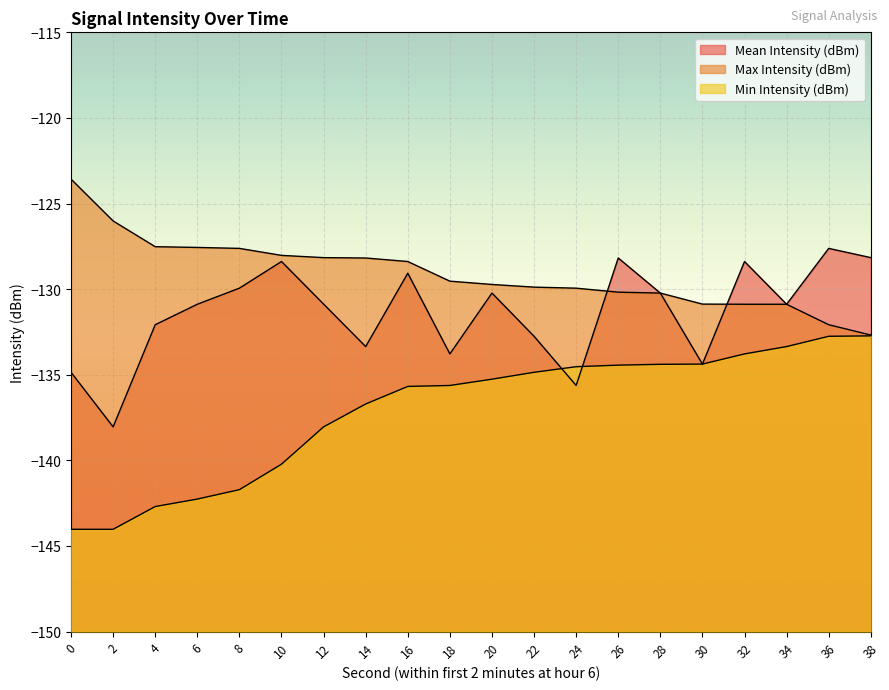

Does the chart display data point markers on the line(s)?

No